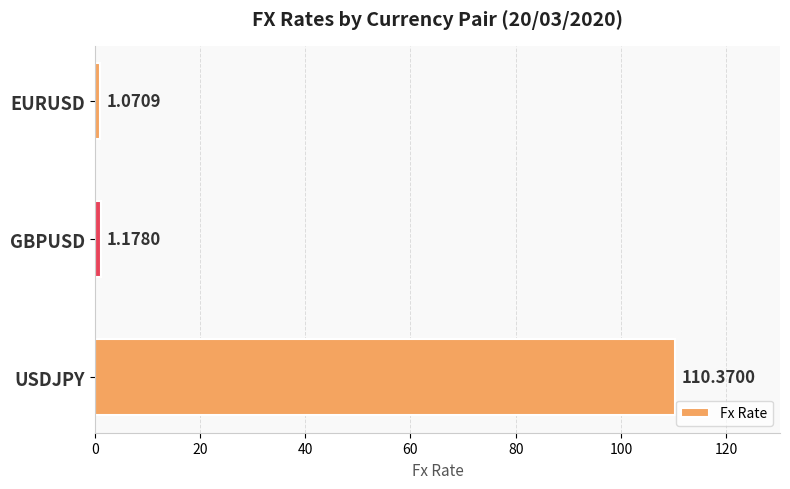

Are the bars grouped side by side (vs. stacked)?

No